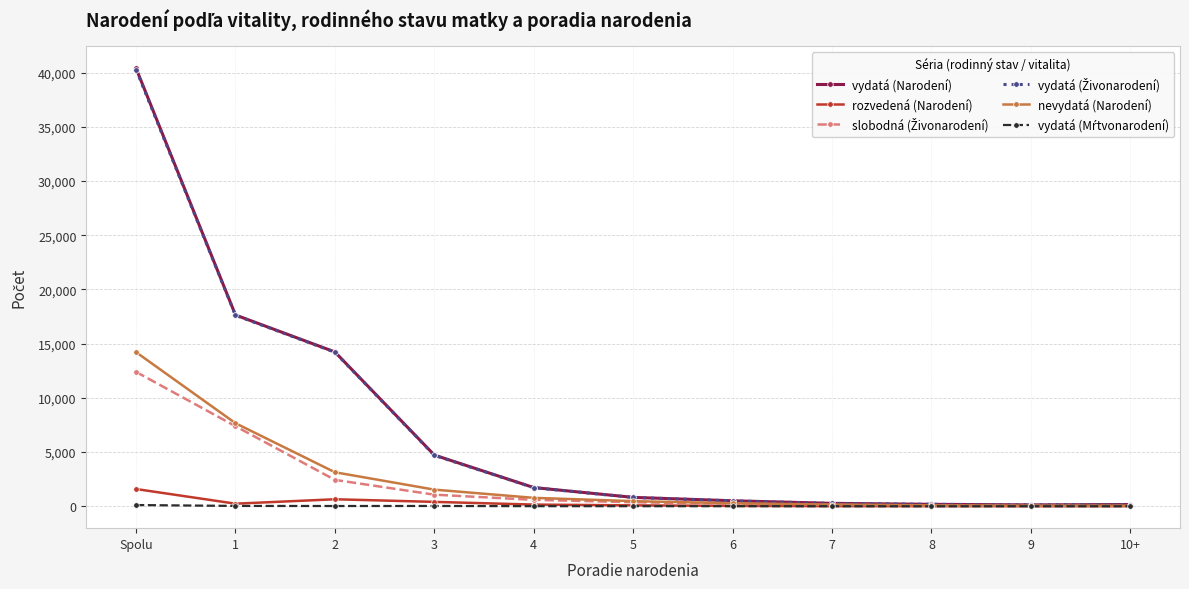

How many lines are shown in the chart?

6